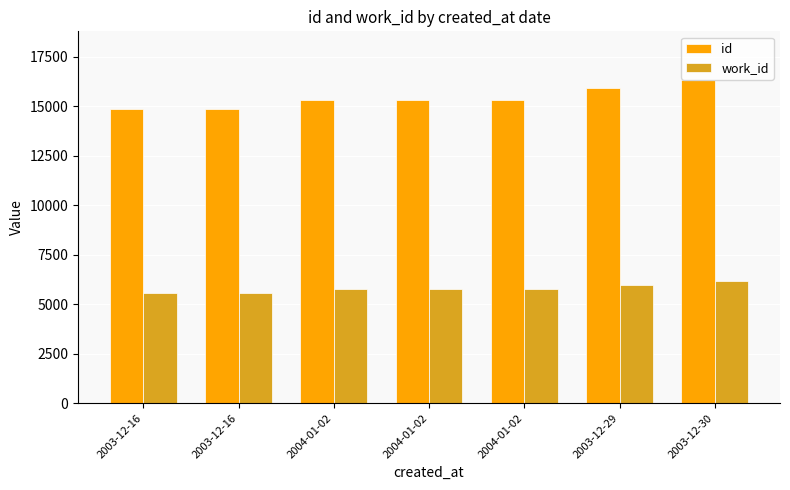

How many groups of bars are there?

7